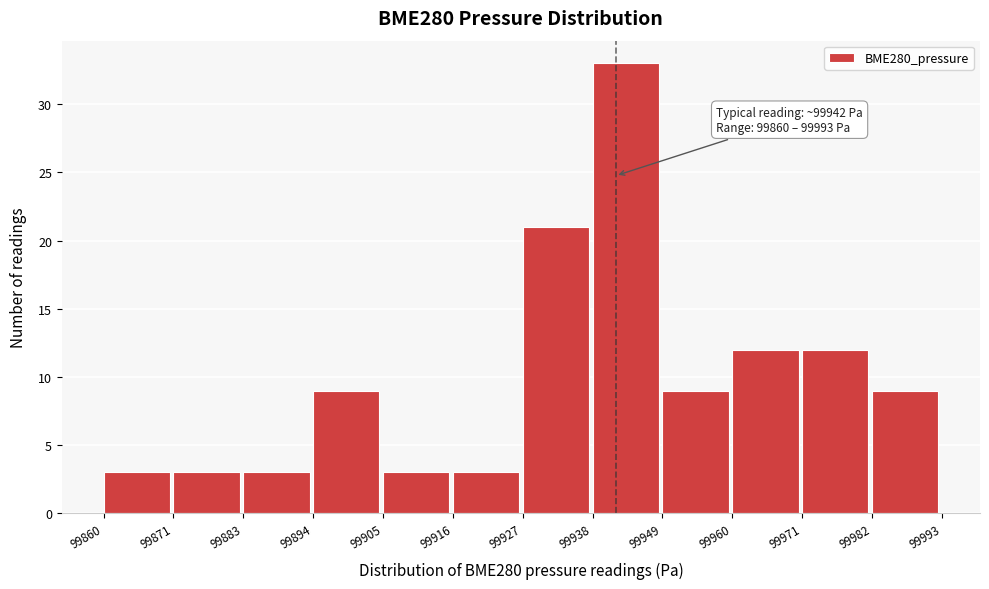

Over which range of the x-axis is the bar tallest?

99938 to 99949